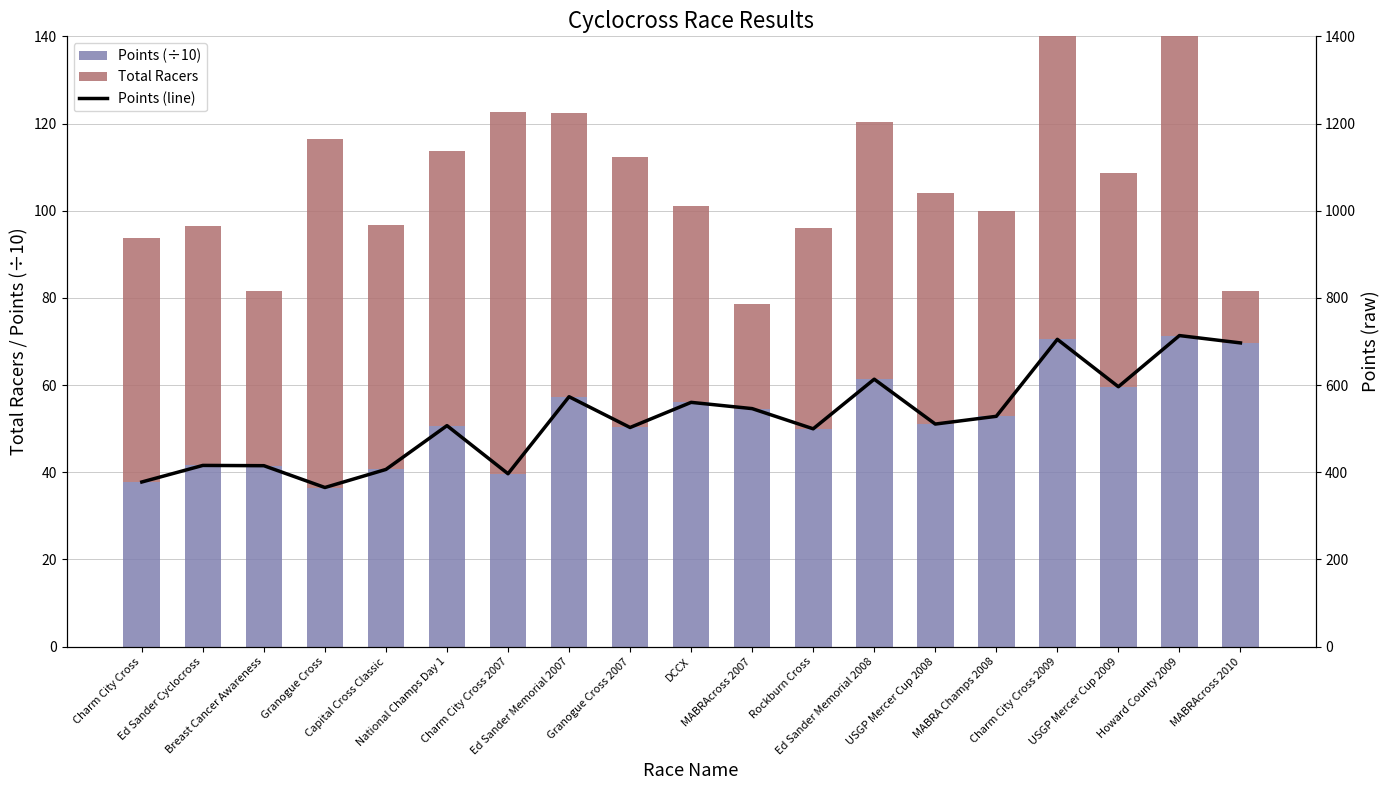

Reading left to right, what are all the values shown in this chart?

Points (÷10): Charm City Cross=37.8	Ed Sander Cyclocross=41.6	Breast Cancer Awareness=41.5	Granogue Cross=36.5	Capital Cross Classic=40.7	National Champs Day 1=50.7	Charm City Cross 2007=39.7	Ed Sander Memorial 2007=57.3	Granogue Cross 2007=50.3	DCCX=56.0	MABRAcross 2007=54.6	Rockburn Cross=50.0	Ed Sander Memorial 2008=61.4	USGP Mercer Cup 2008=51.1	MABRA Champs 2008=52.8	Charm City Cross 2009=70.5	USGP Mercer Cup 2009=59.6	Howard County 2009=71.4	MABRAcross 2010=69.7
Total Racers: Charm City Cross=56.0	Ed Sander Cyclocross=55.0	Breast Cancer Awareness=40.0	Granogue Cross=80.0	Capital Cross Classic=56.0	National Champs Day 1=63.0	Charm City Cross 2007=83.0	Ed Sander Memorial 2007=65.0	Granogue Cross 2007=62.0	DCCX=45.0	MABRAcross 2007=24.0	Rockburn Cross=46.0	Ed Sander Memorial 2008=59.0	USGP Mercer Cup 2008=53.0	MABRA Champs 2008=47.0	Charm City Cross 2009=113.0	USGP Mercer Cup 2009=49.0	Howard County 2009=88.0	MABRAcross 2010=12.0
Points (line): Charm City Cross=377.7	Ed Sander Cyclocross=415.8	Breast Cancer Awareness=415.1	Granogue Cross=365.1	Capital Cross Classic=406.5	National Champs Day 1=507.0	Charm City Cross 2007=396.7	Ed Sander Memorial 2007=573.4	Granogue Cross 2007=502.8	DCCX=560.4	MABRAcross 2007=546.0	Rockburn Cross=499.7	Ed Sander Memorial 2008=613.5	USGP Mercer Cup 2008=510.6	MABRA Champs 2008=528.4	Charm City Cross 2009=705.0	USGP Mercer Cup 2009=596.2	Howard County 2009=713.6	MABRAcross 2010=696.8